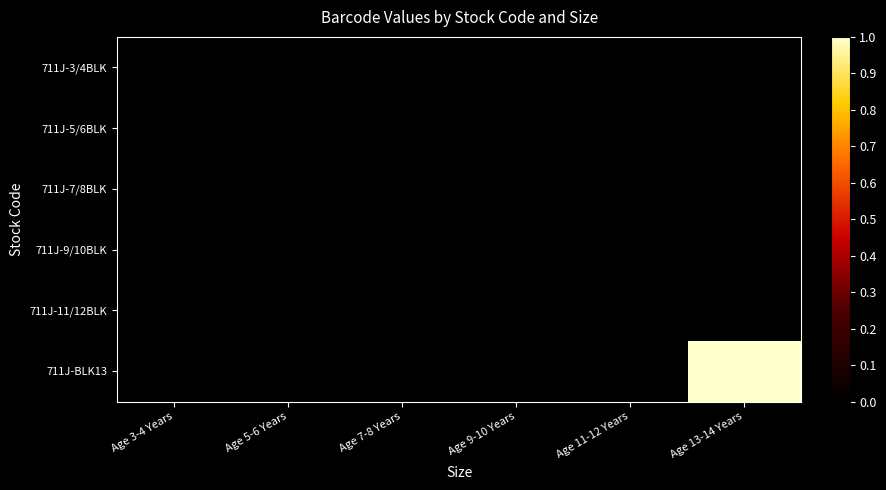

At Age 3-4 Years, list the series in order from largest to smallest.

711J-3/4BLK, 711J-5/6BLK, 711J-7/8BLK, 711J-9/10BLK, 711J-11/12BLK, 711J-BLK13